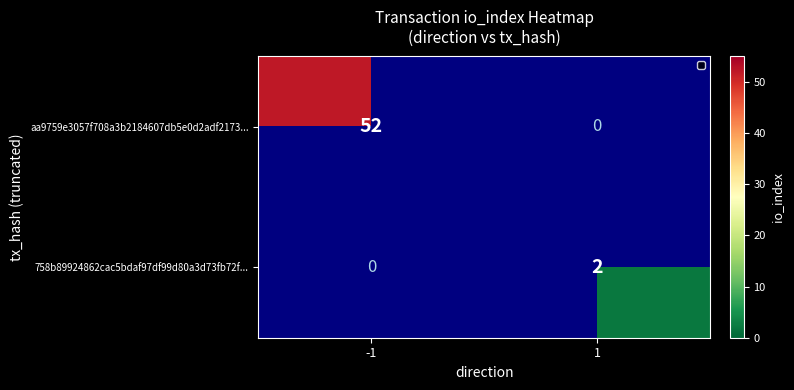

Which label corresponds to the largest value in the chart?

-1